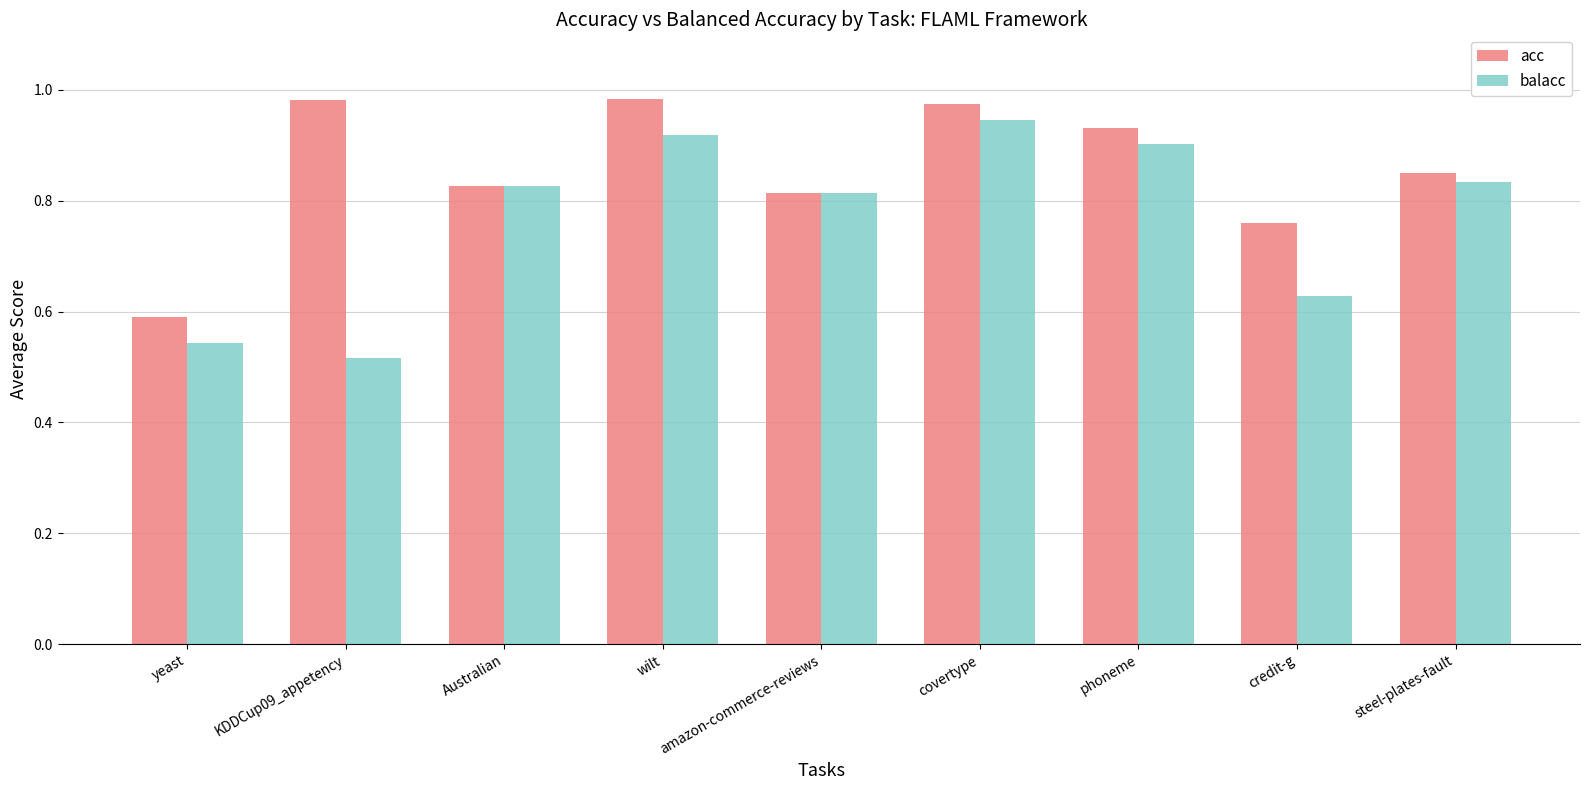

Where is acc nearest to the value 0?

yeast